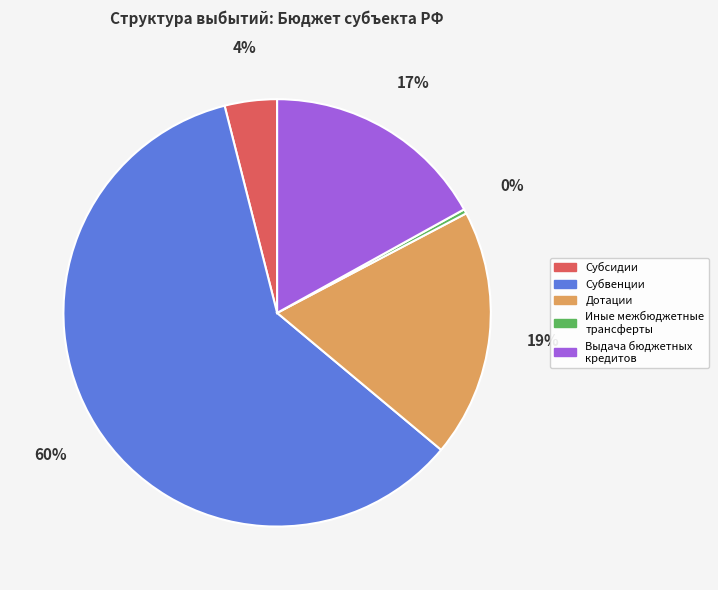

Which slice is the smallest?

Иные межбюджетные трансферты